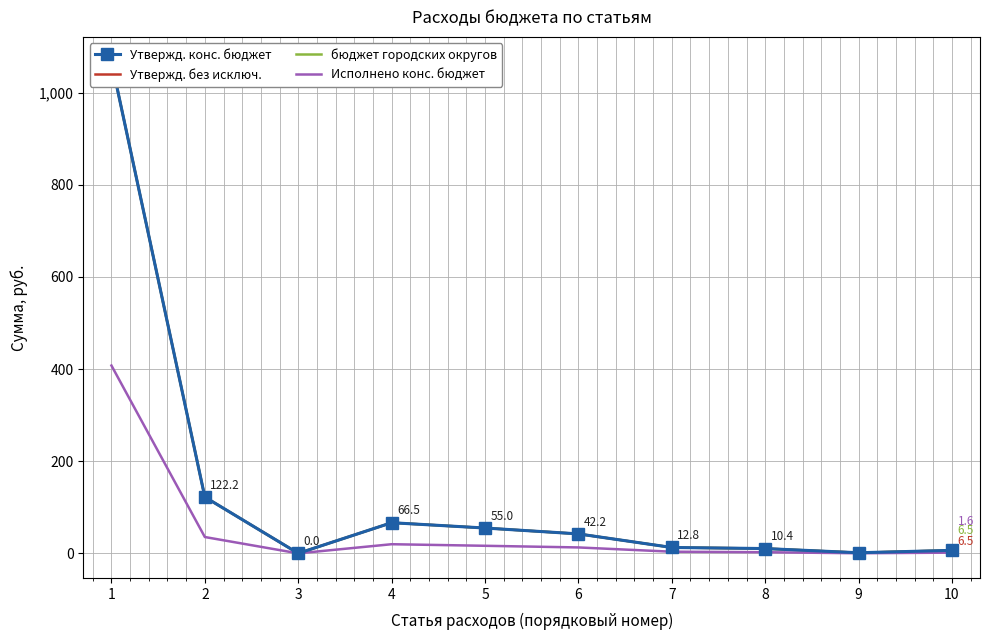

At which category does Утвержд. конс. бюджет reach its first local valley?

3